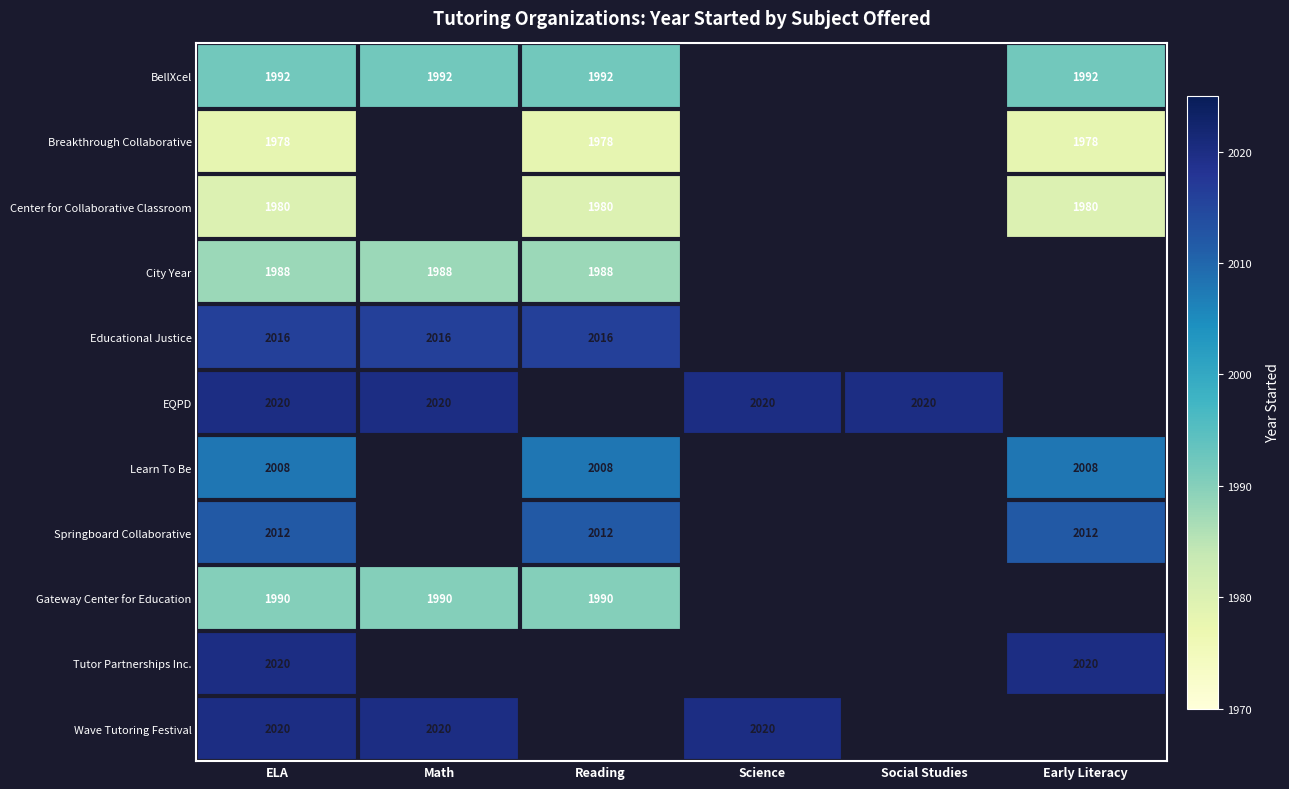

What is the sum of the EQPD values at Science and Social Studies?

4040